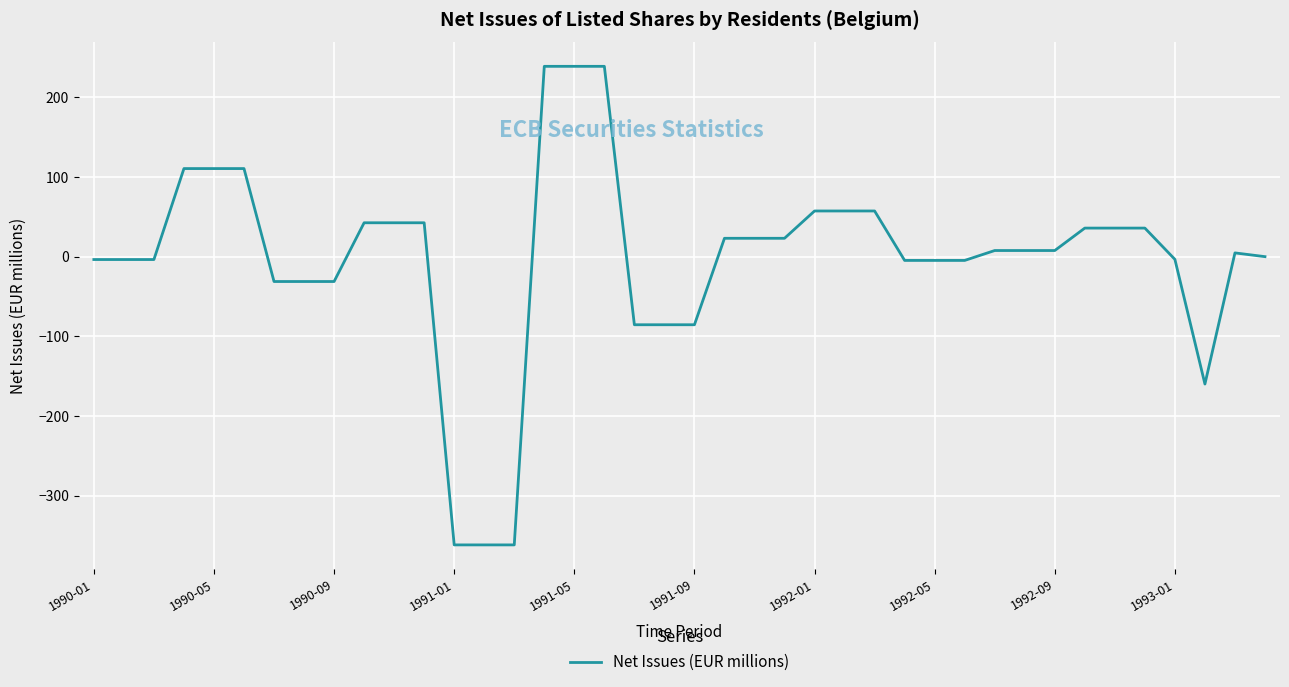

What is the greatest value displayed?

238.9